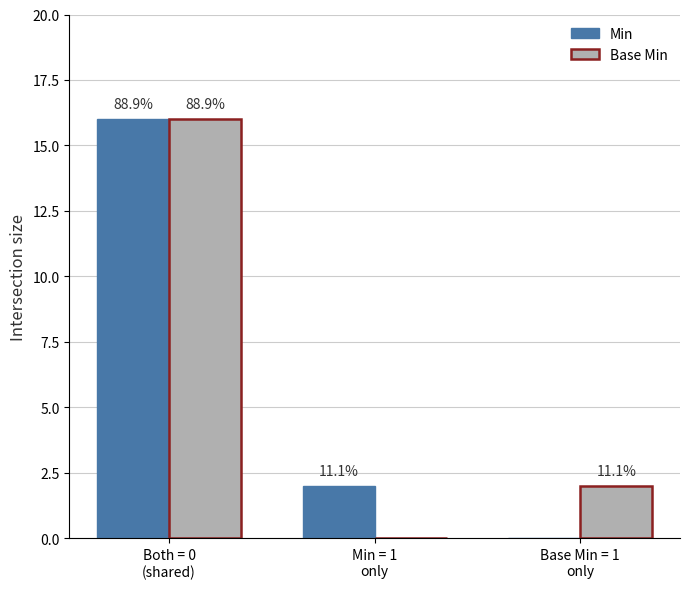

Read the Min value at Both = 0
(shared), to the nearest 5.

15